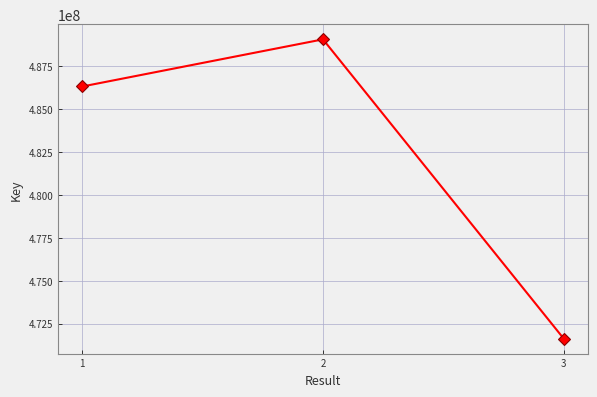

What is the difference between the maximum and minimum values?

17410654